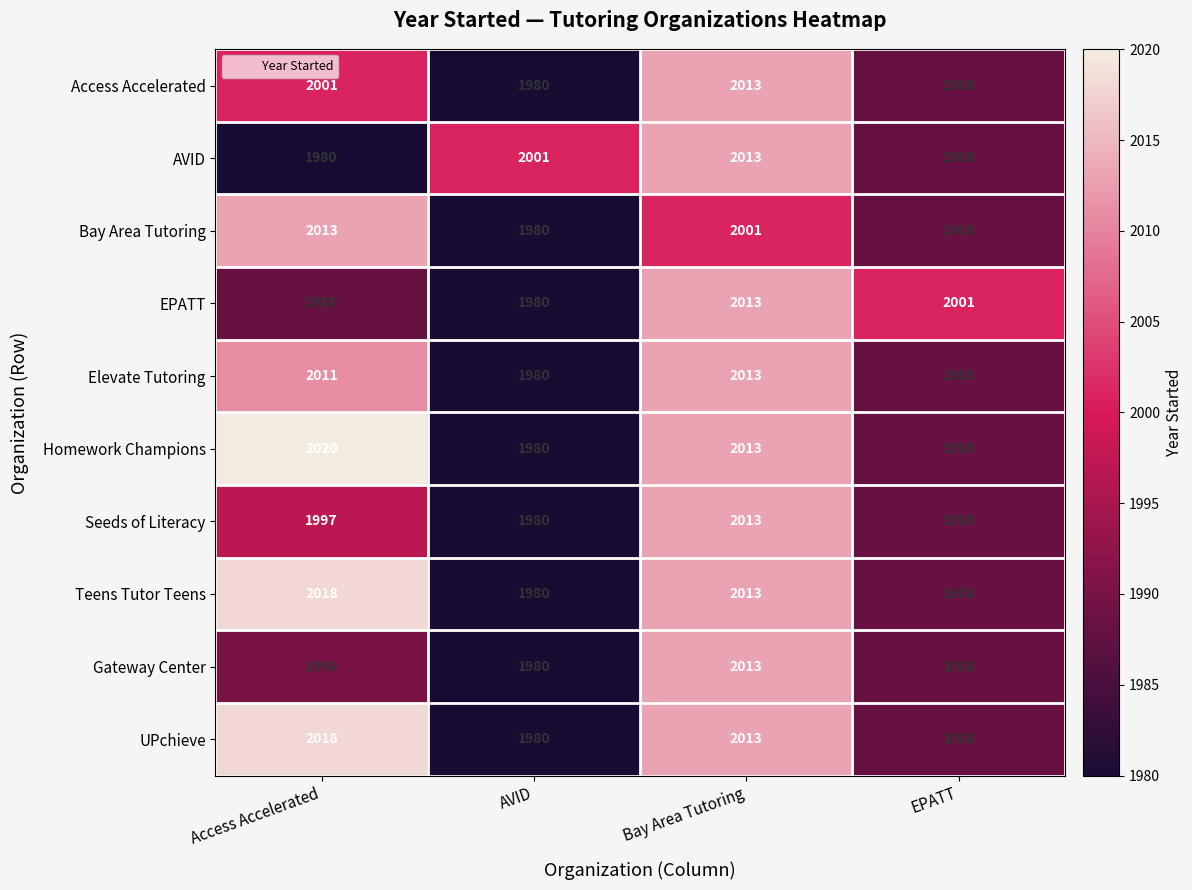

What is the spread (max minus min) of values at EPATT?

13